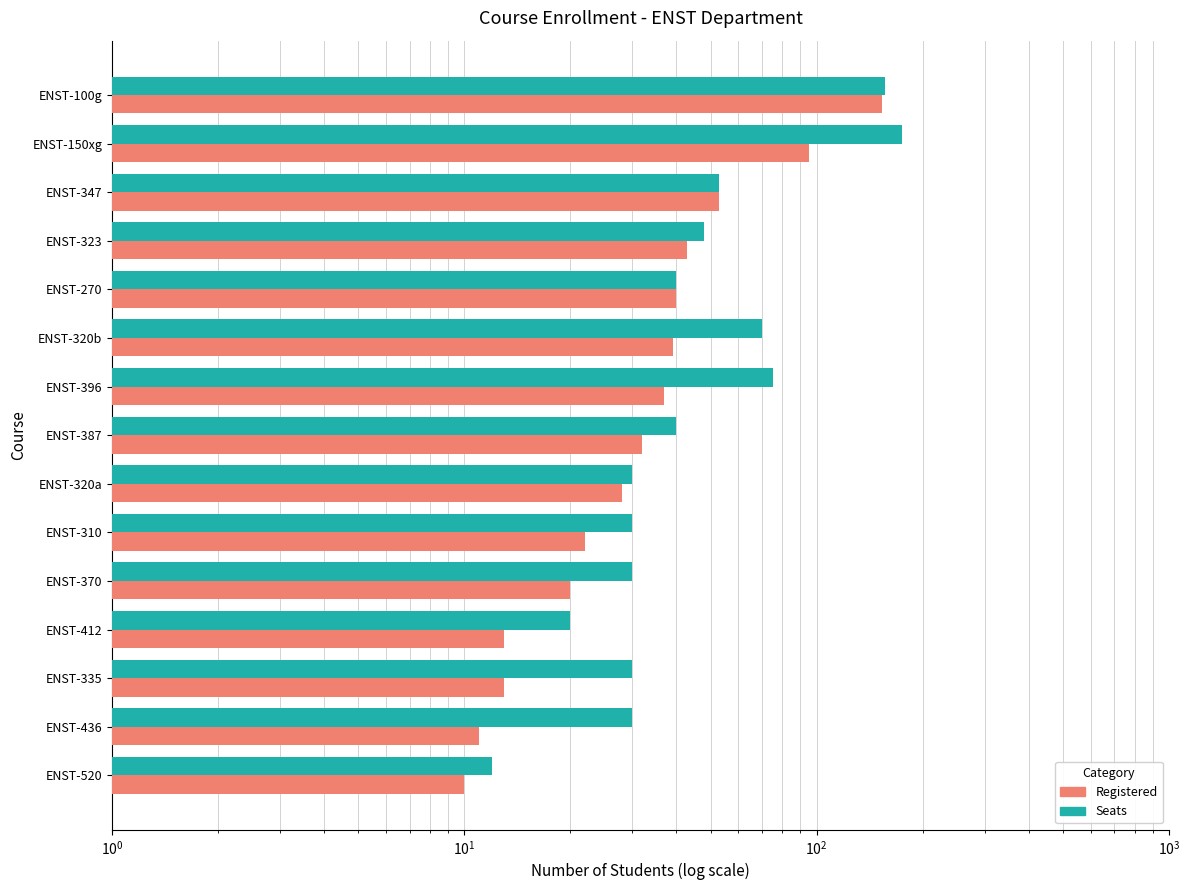

Rank the series by their average value, from highest to lowest.

Seats, Registered